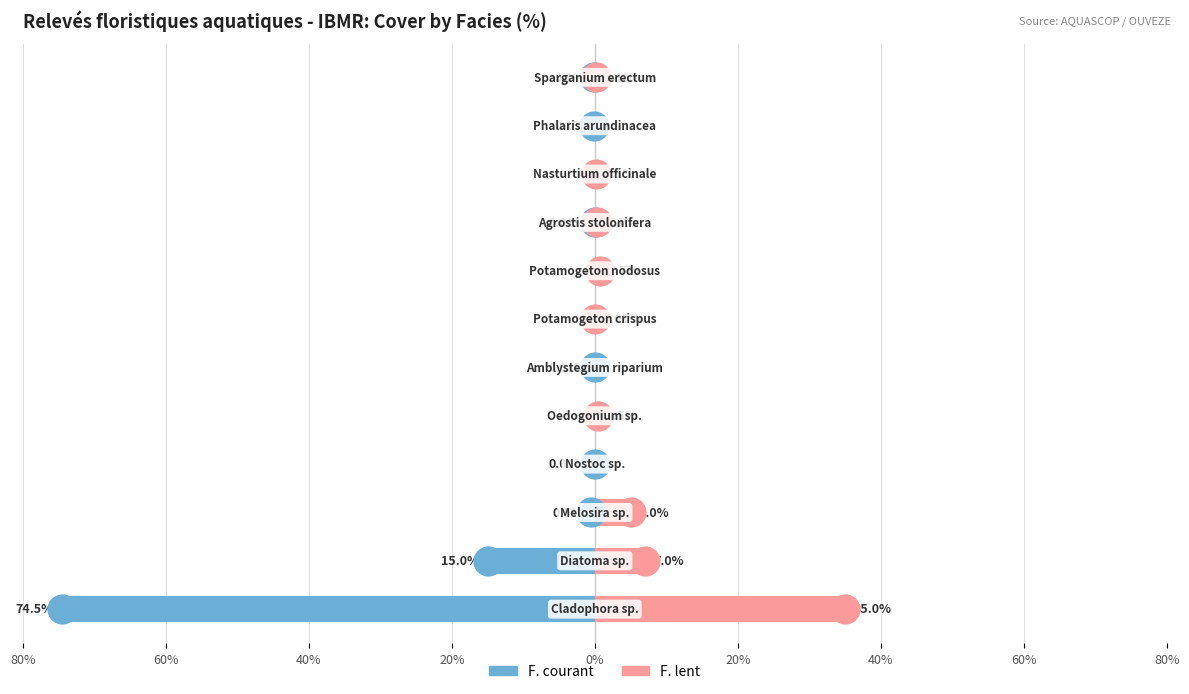

How many negative values does the F. courant series have?

8